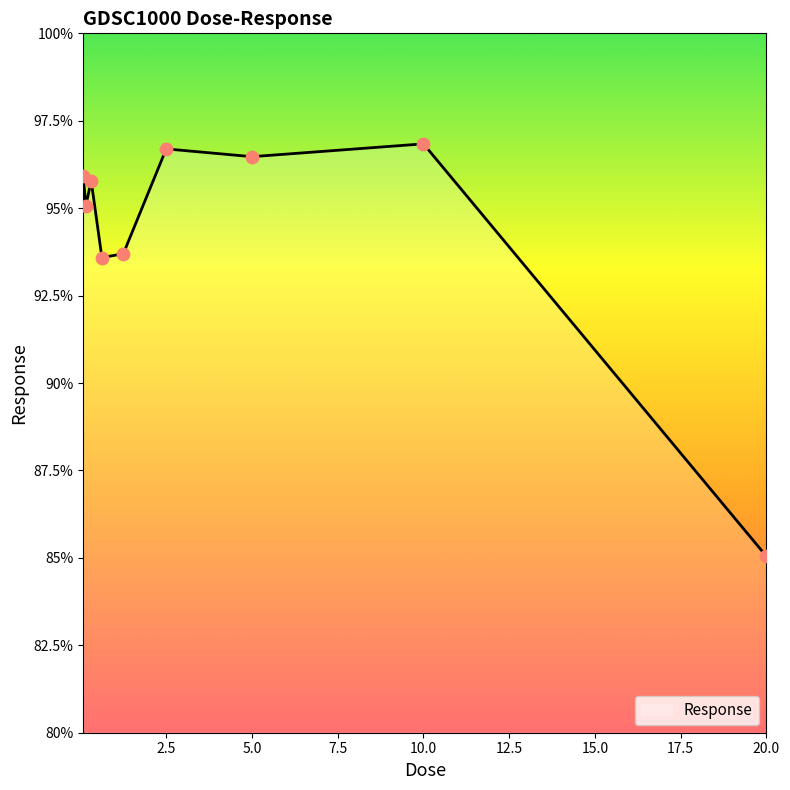

What is the smallest value displayed?

85.0